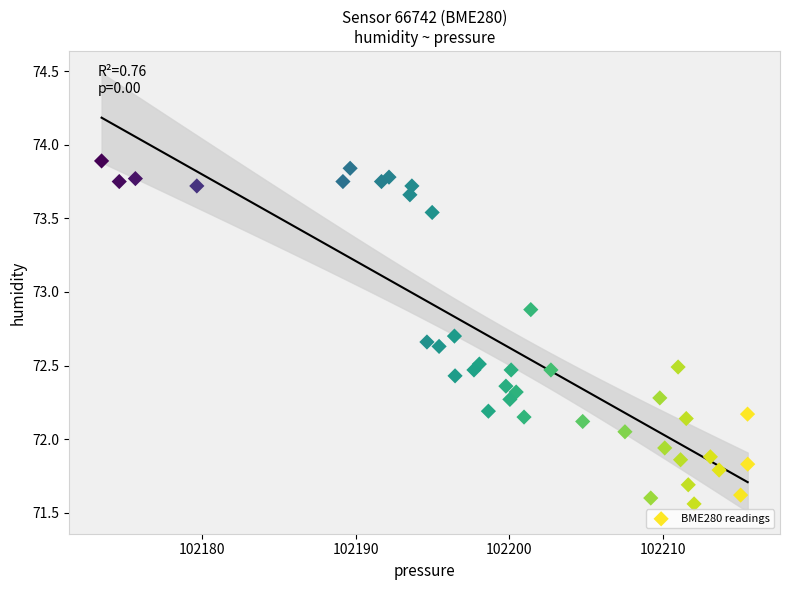

What is the range of X values (max minus min)?

42.1